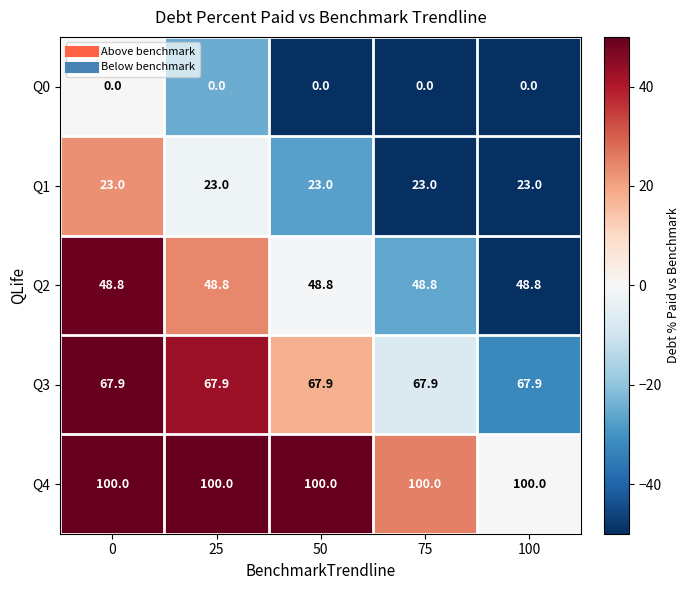

What is the greatest value displayed?

100.0